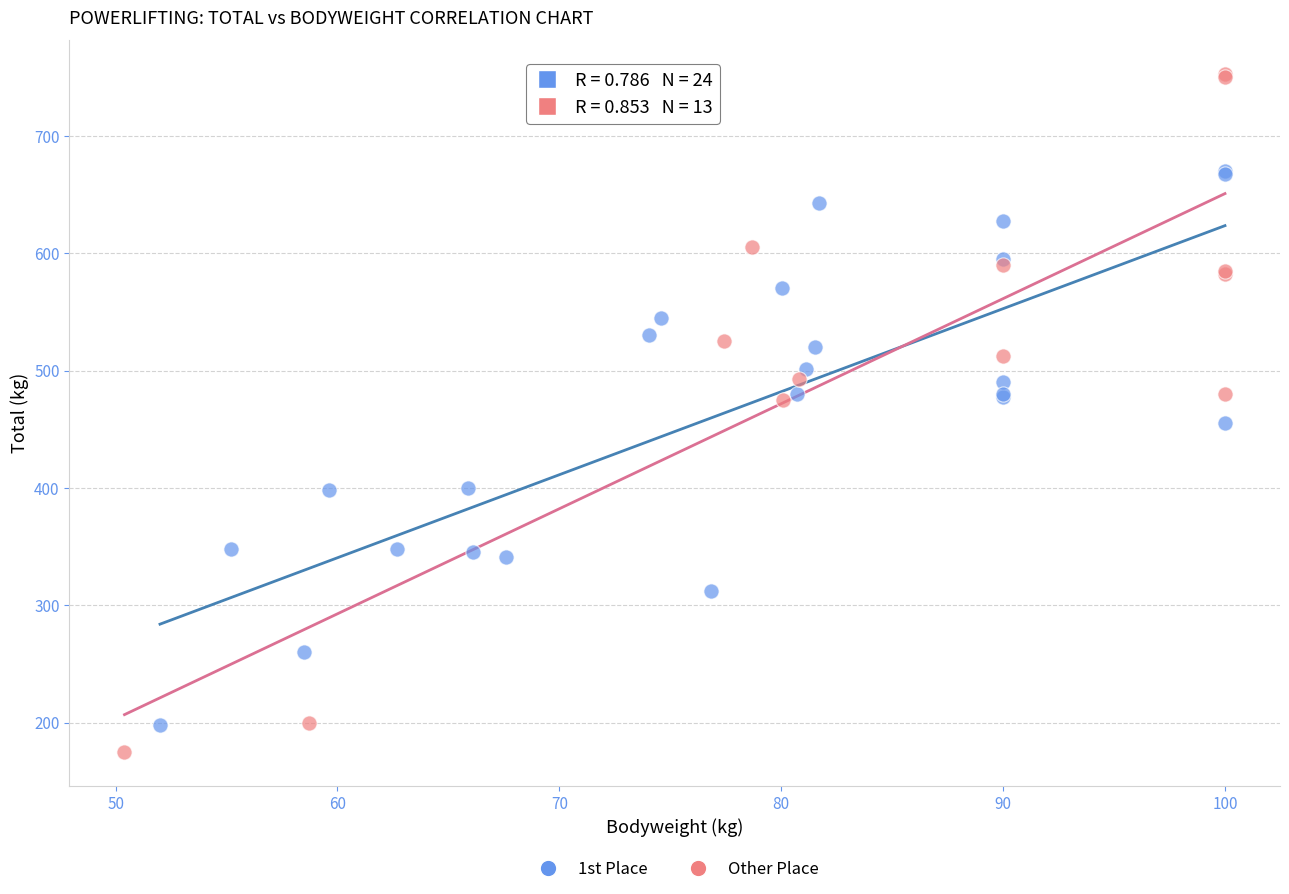

What are all the series names shown in the legend?

1st Place, Other Place